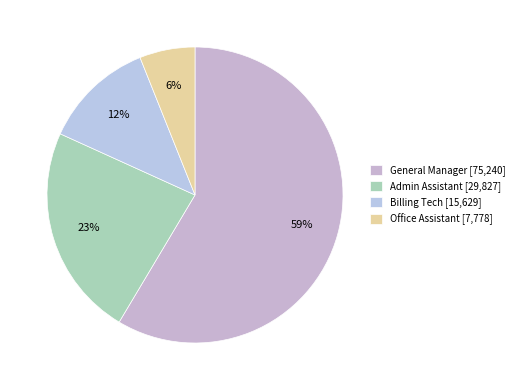

Is it true that Office Assistant is 6% of the pie?

True